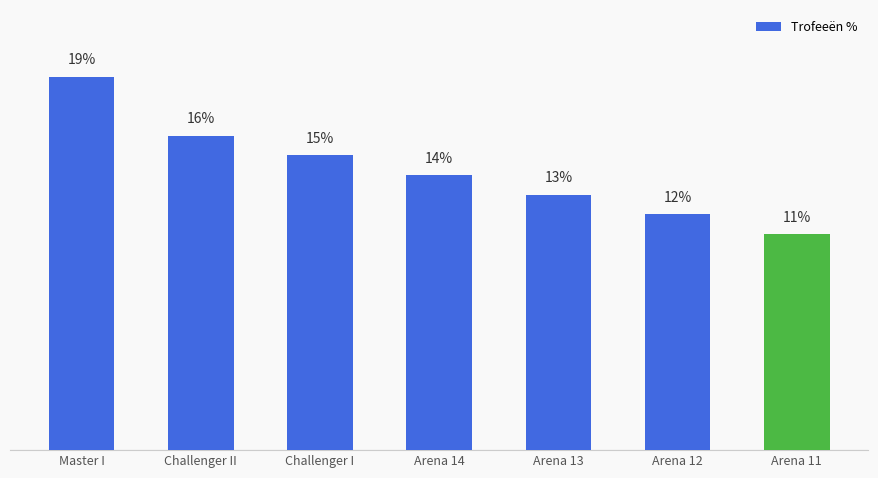

Between Arena 13 and Arena 12, which is larger?

Arena 13